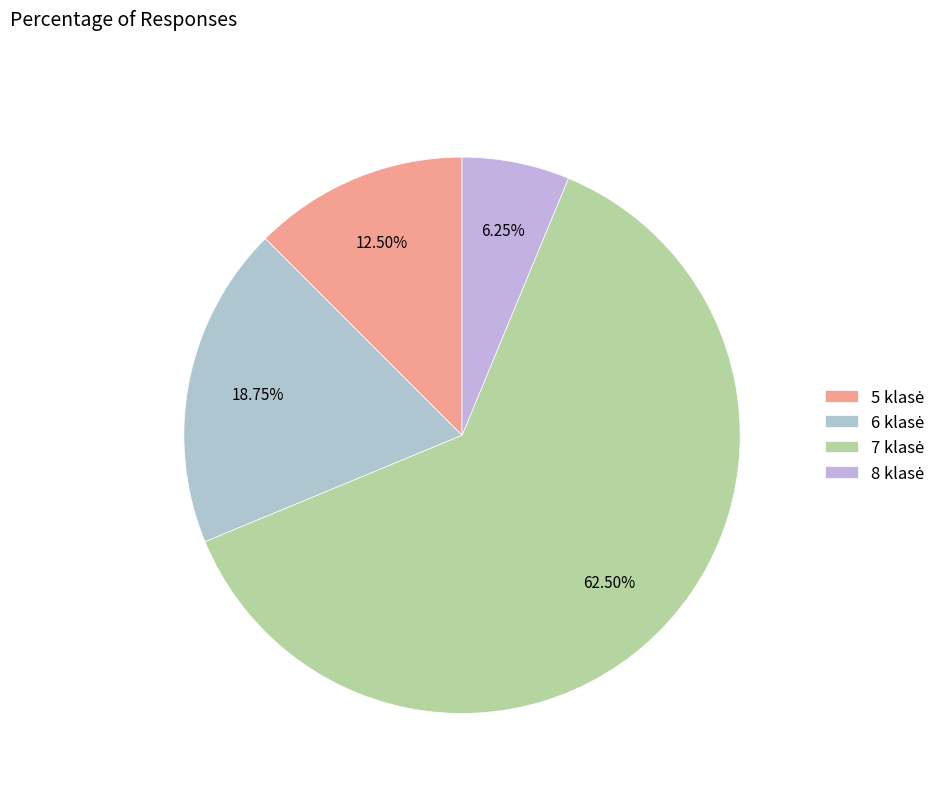

What percentage is the 7 klasė slice, to the nearest percent?

62%